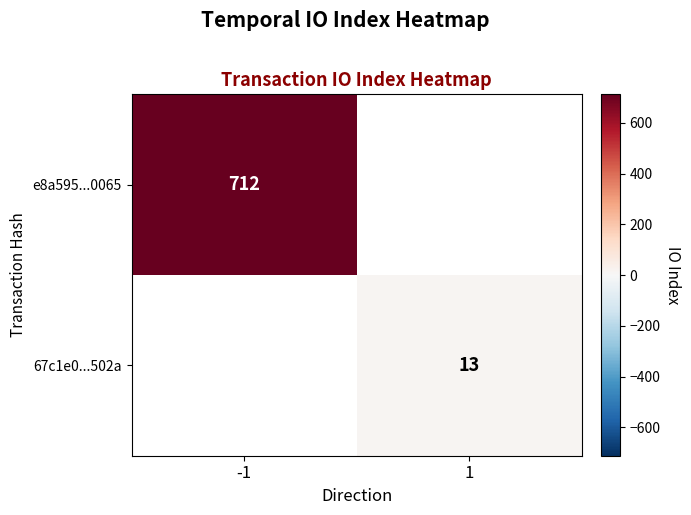

The value of 67c1e0...502a at 1 is 4. True or false?

False